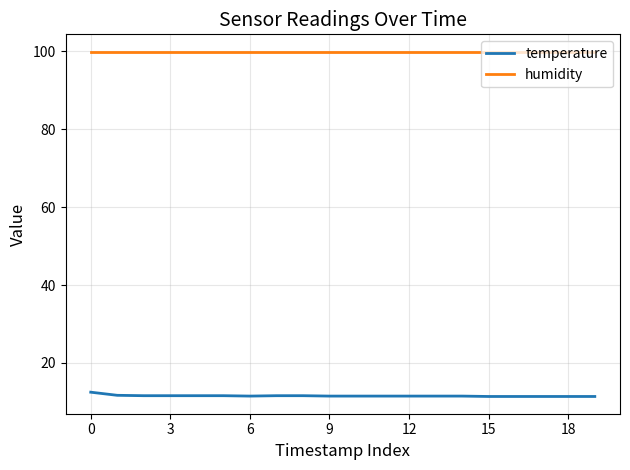

List the series in order of their overall mean, highest first.

humidity, temperature